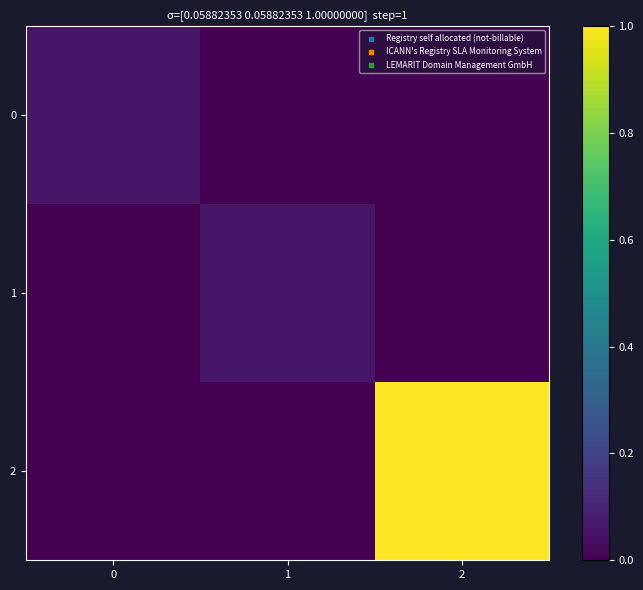

What is the total value across all series at 0?

0.1